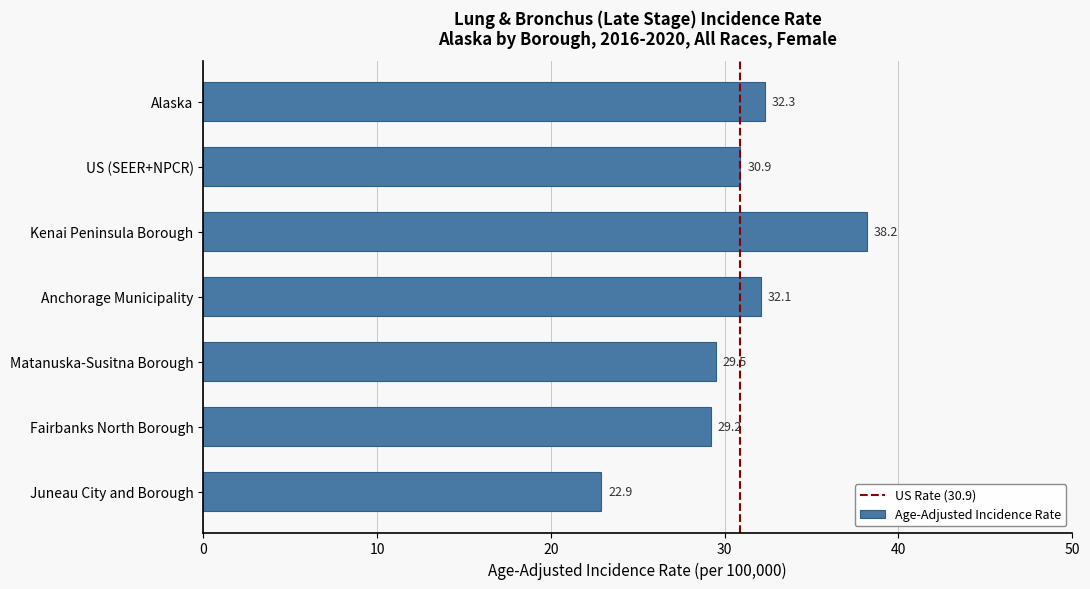

Which label corresponds to the smallest value in the chart?

Juneau City and Borough